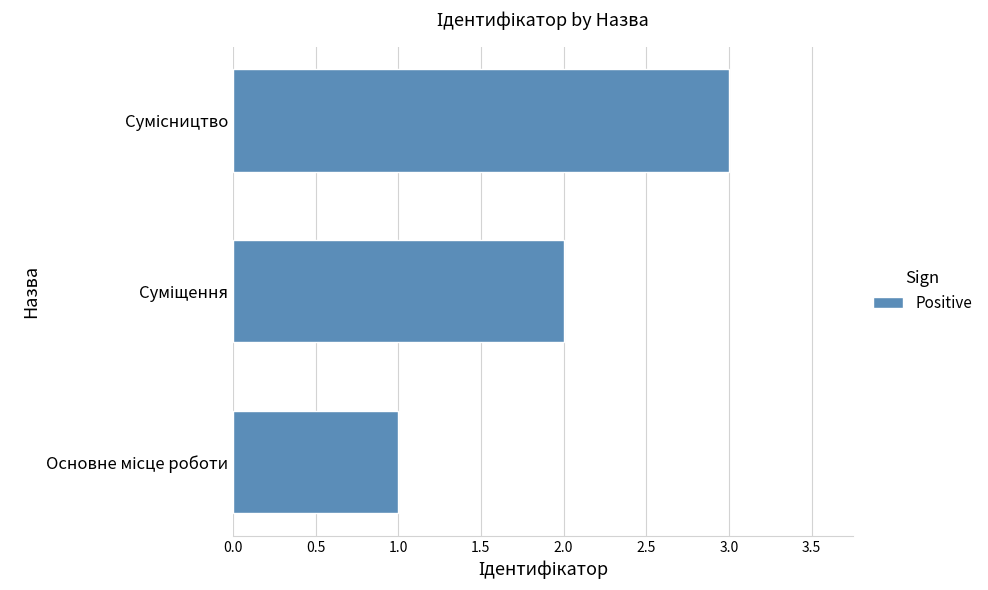

What is the sum of all values?

6